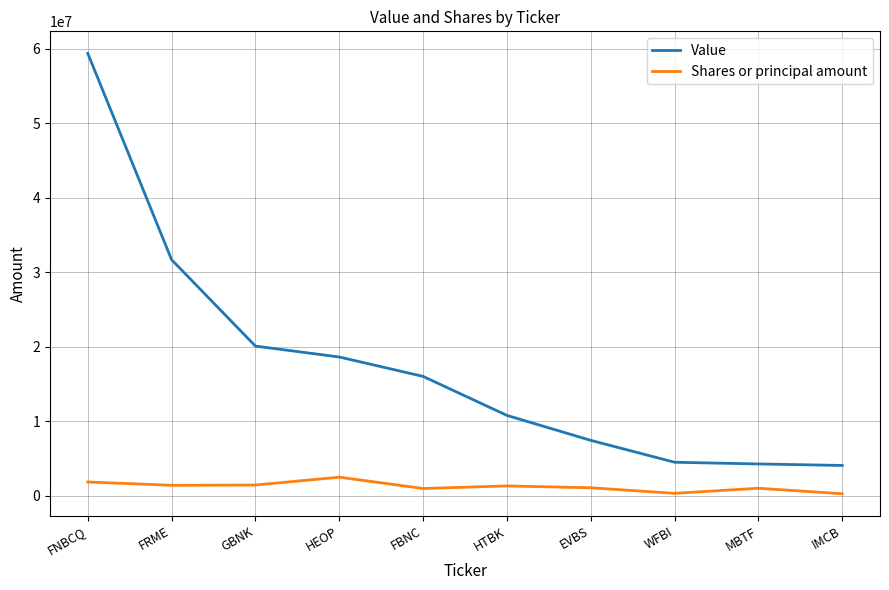

Which series has the largest range (max minus min)?

Value